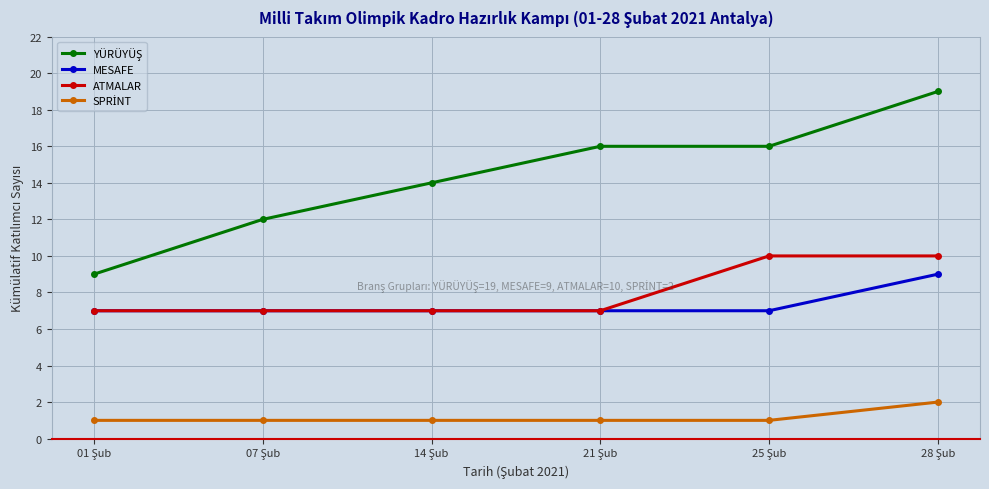

What is the highest value of the MESAFE series?

9